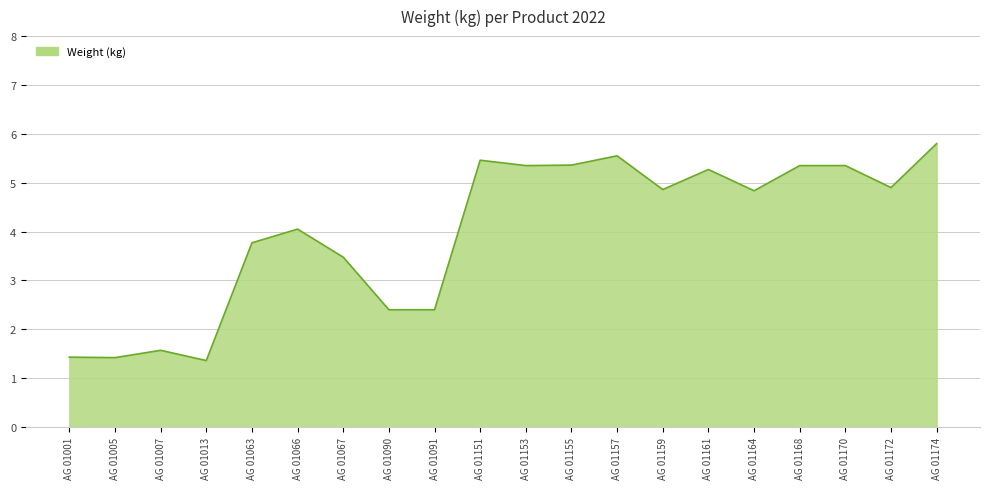

Approximately how many times larger is the value at AG 01001 compared to AG 01170?

0.3